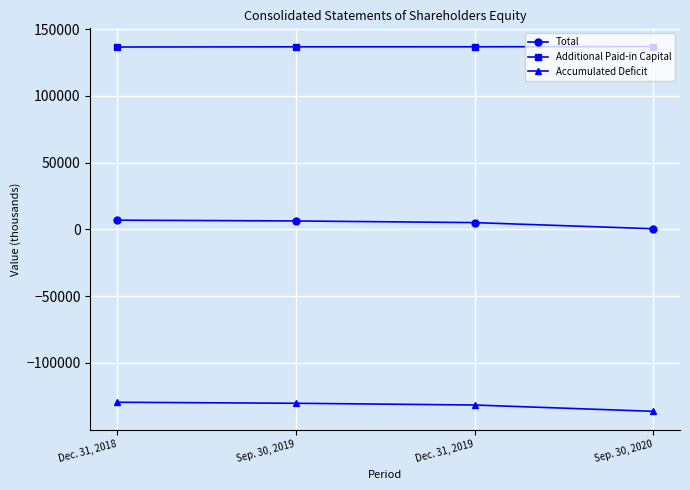

True or false: Accumulated Deficit has more than 2 interior local peaks.

False